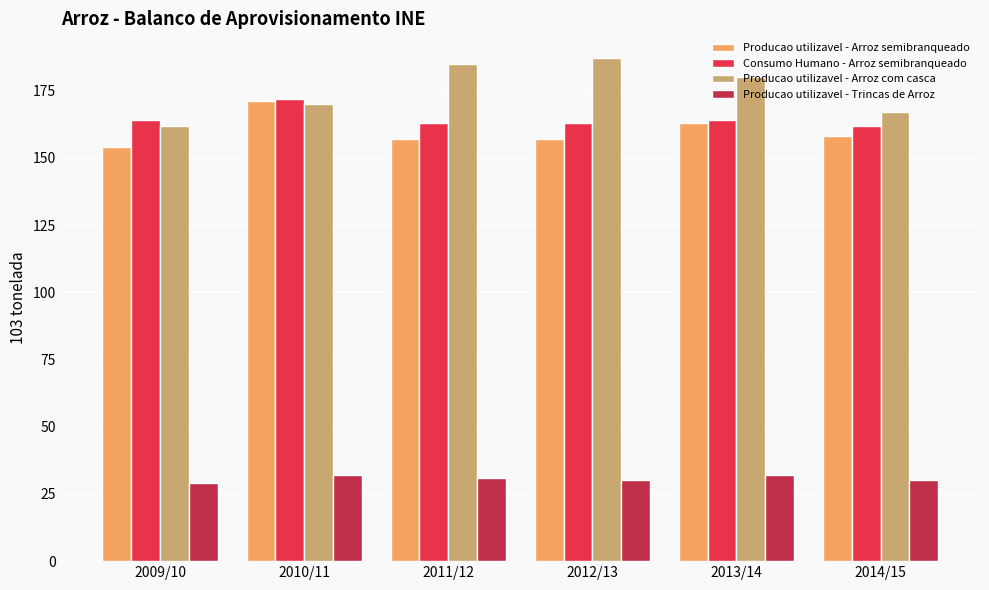

What is the difference between the highest and lowest values at 2014/15?

137